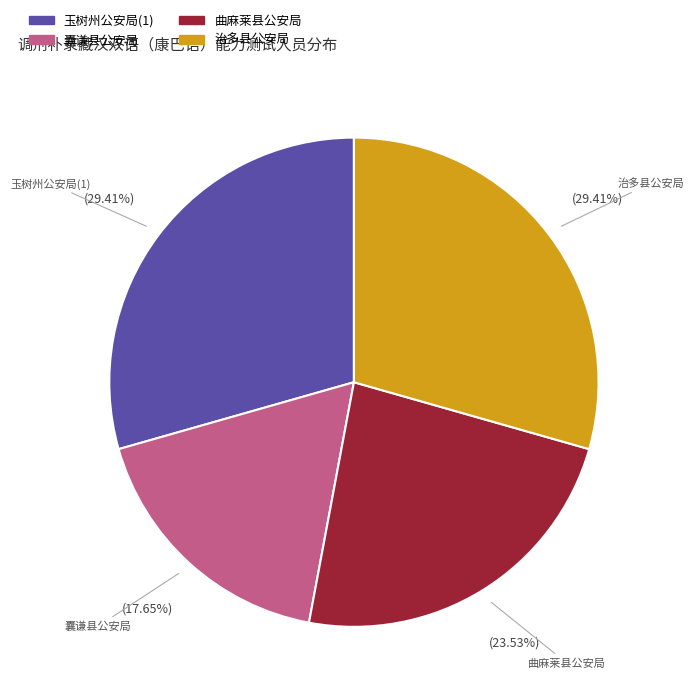

Is 治多县公安局 the majority of the pie?

No